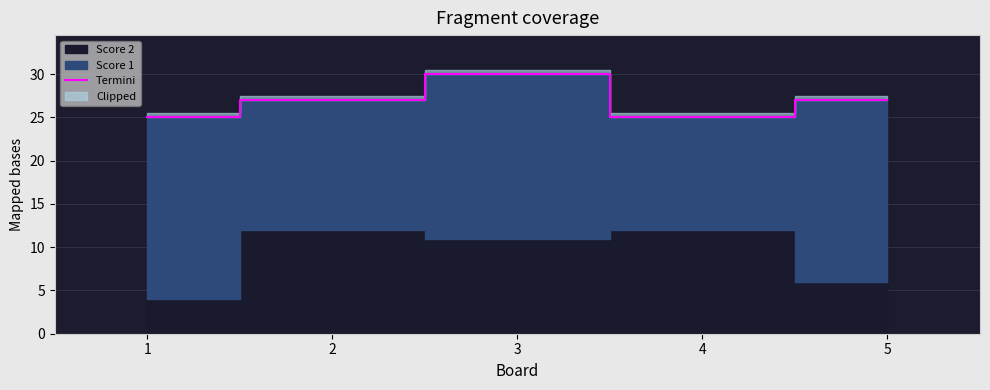

List the labels in order of value, largest first.

3, 2, 5, 1, 4